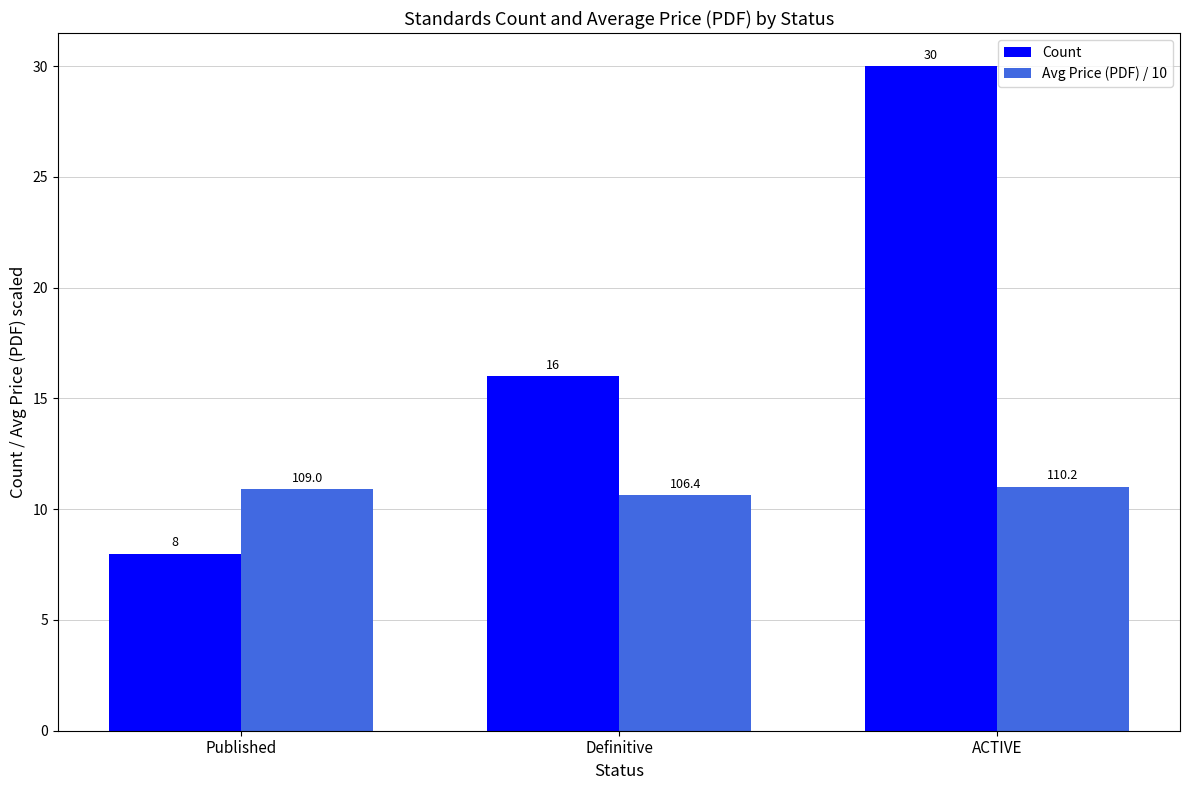

What is the sum of the Avg Price (PDF) / 10 values at Definitive and ACTIVE?

21.7